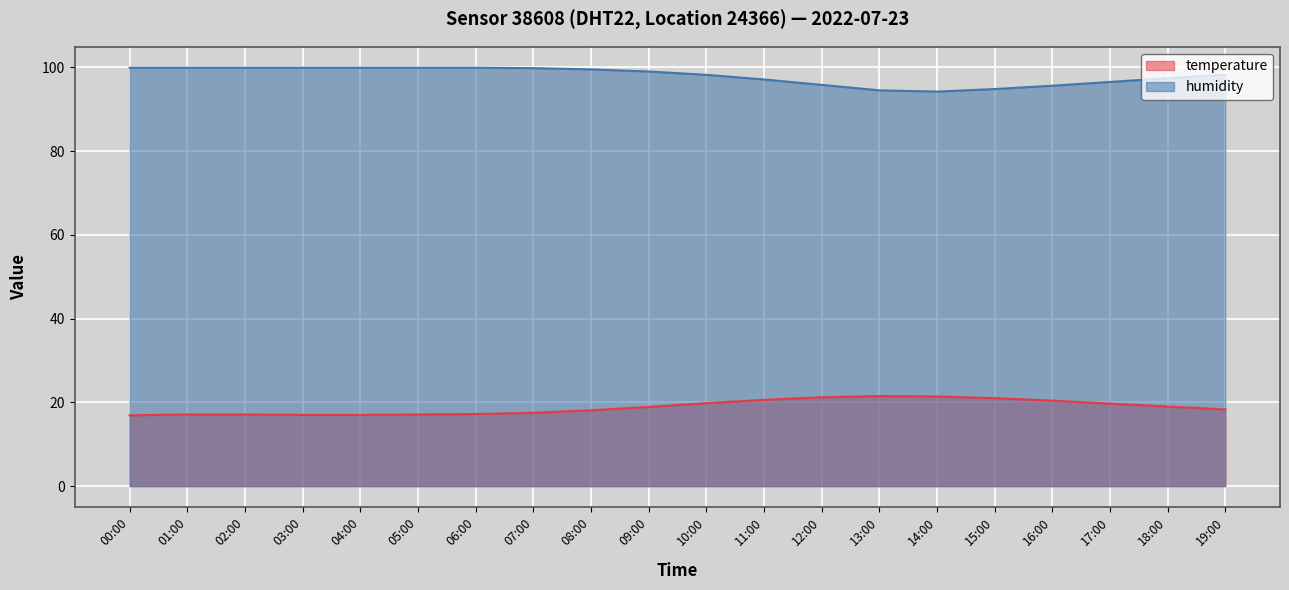

Which series has the widest spread of values?

humidity